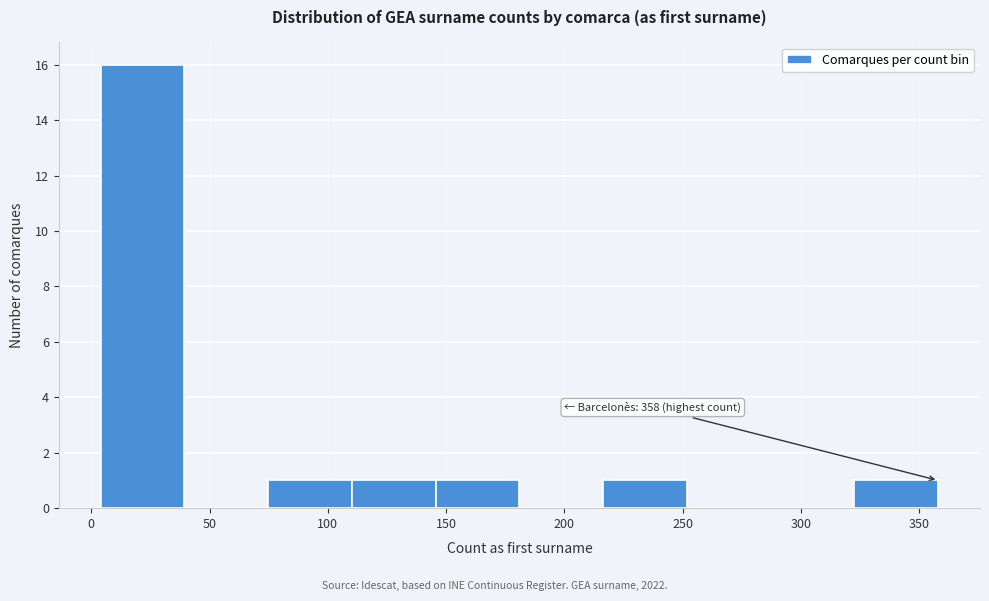

Which range on the x-axis has the tallest bar?

5 to 40